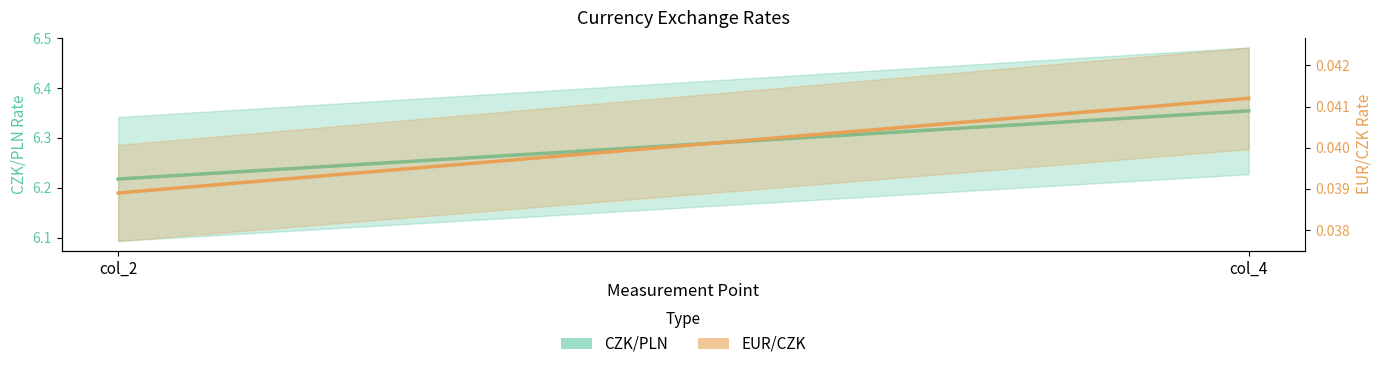

Rank the categories by CZK/PLN value from highest to lowest.

col_4, col_2